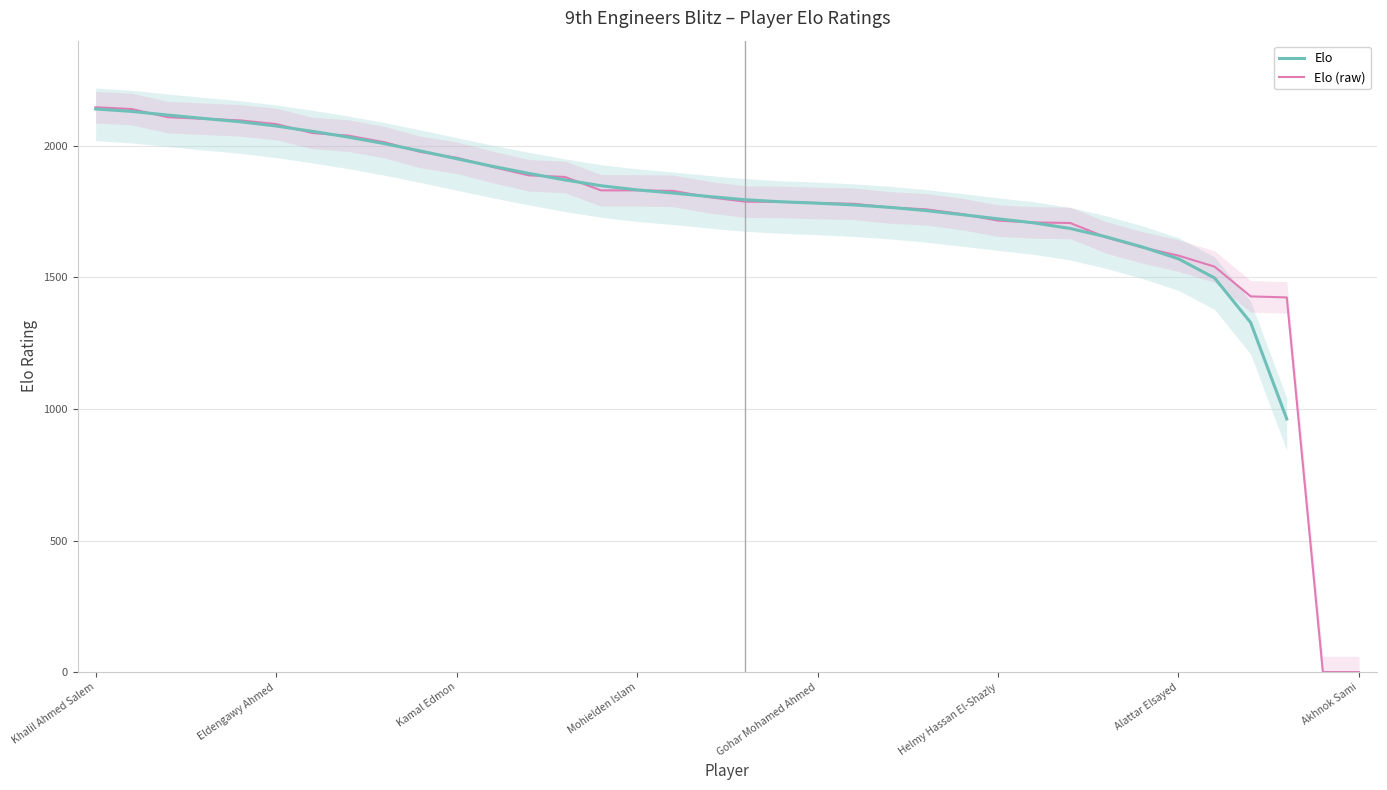

The value of Elo (raw) at Helmy Hassan El-Shazly is 1716. True or false?

True